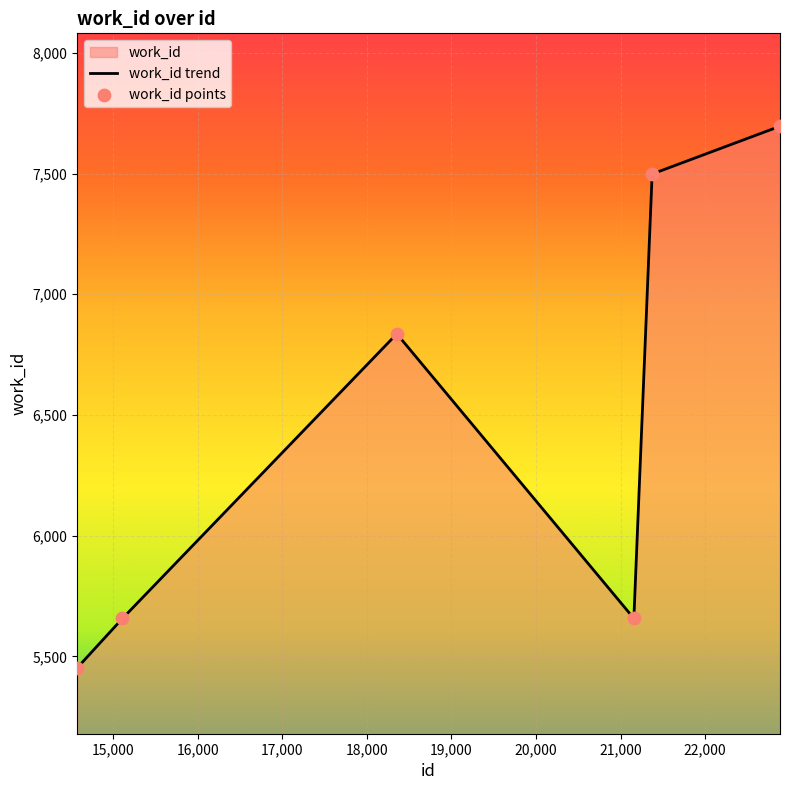

What is the change in value from 15110 to 21373?

+1841